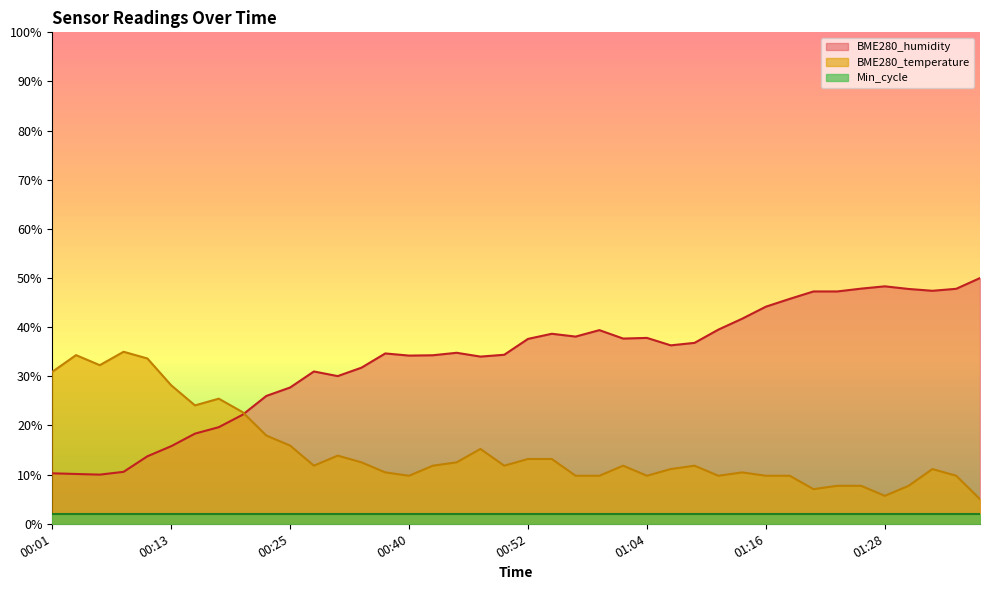

At which label does BME280_humidity first exceed 36?

00:52